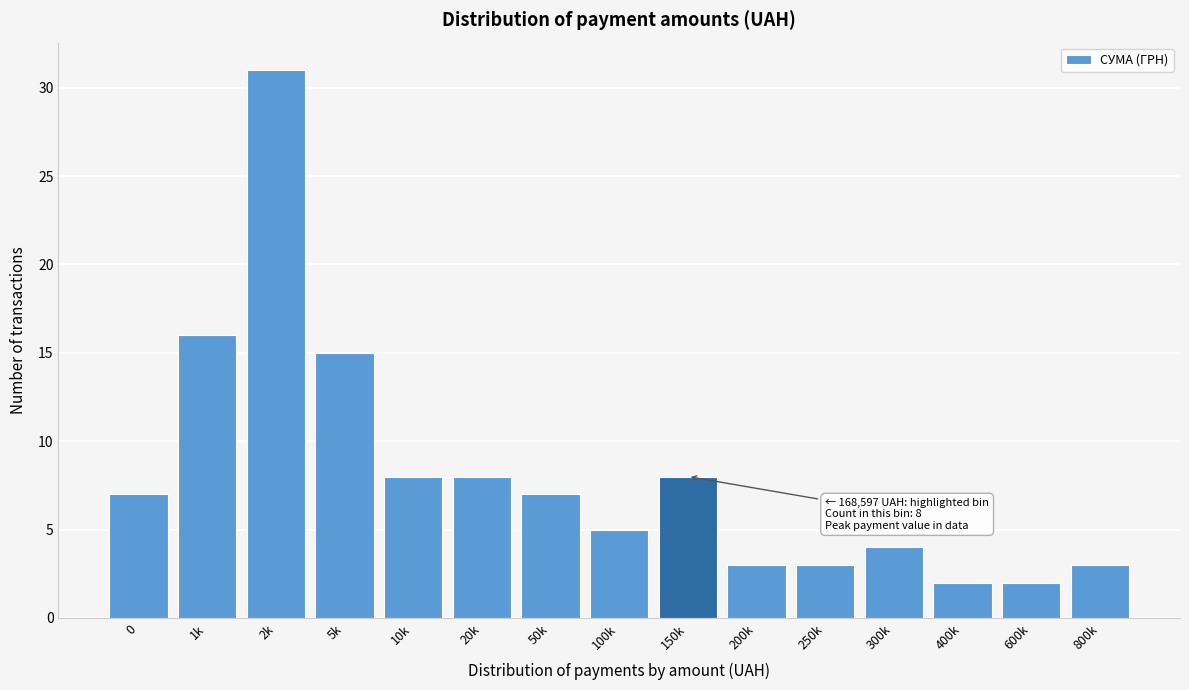

Reading right to left, extract all data points from this chart.

3	2	2	4	3	3	8	5	7	8	8	15	31	16	7